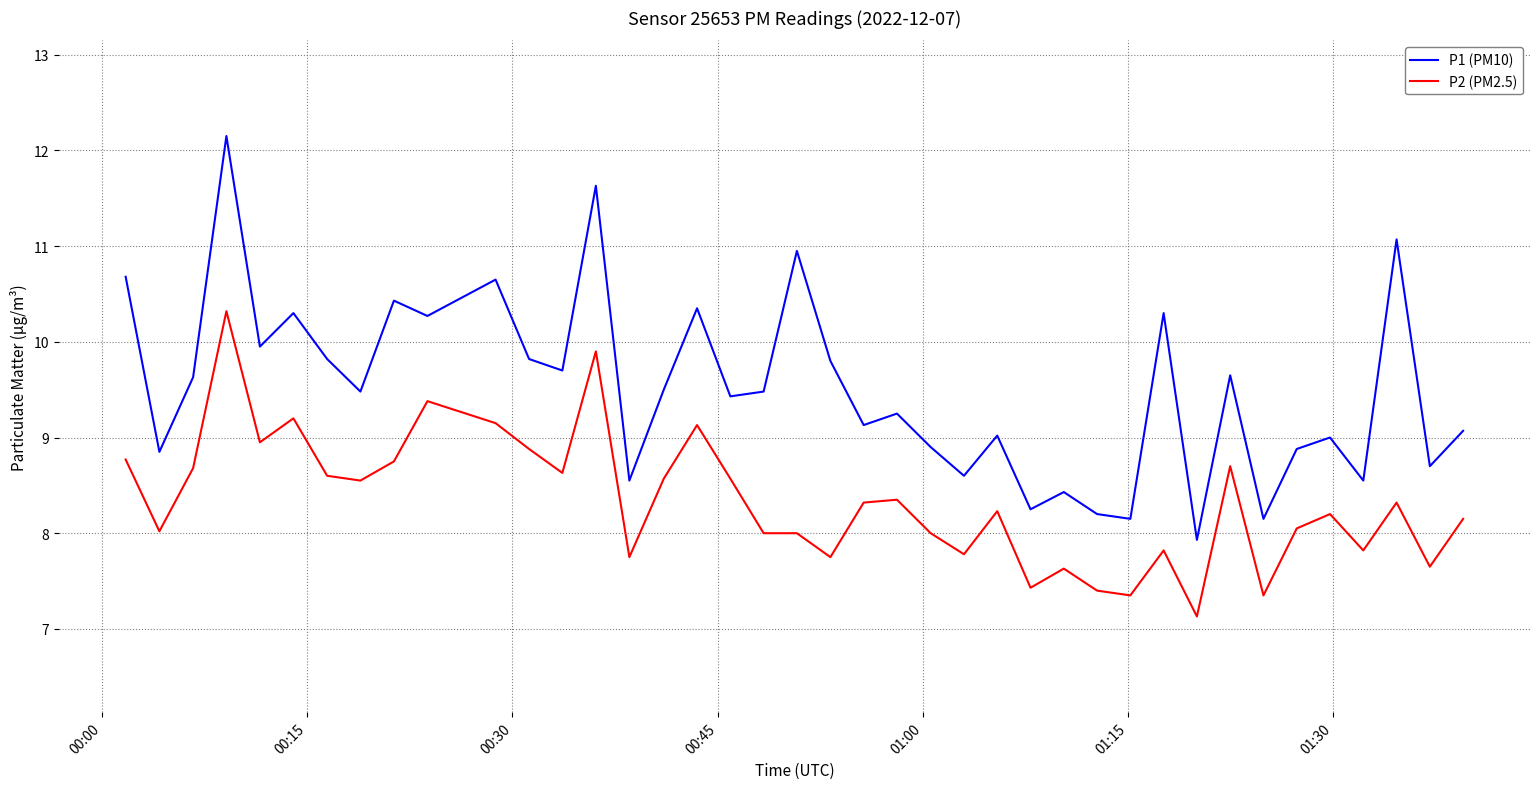

Which series has the largest range (max minus min)?

P1 (PM10)